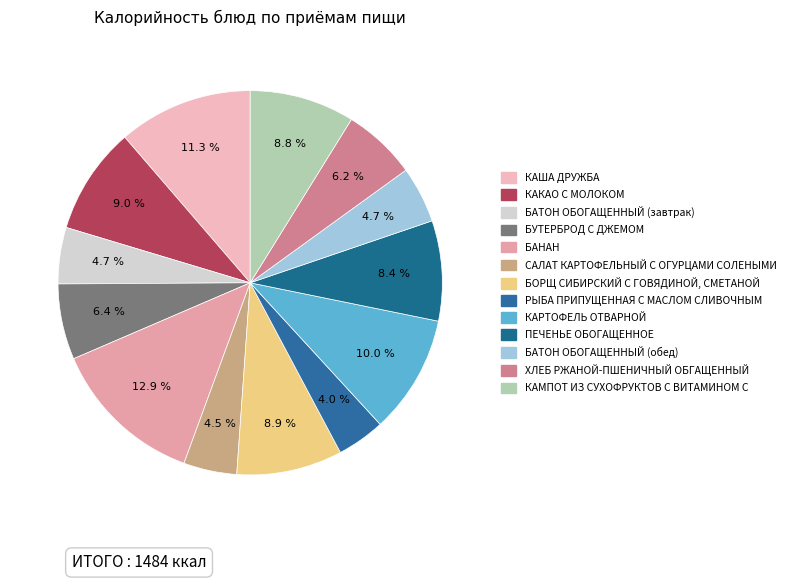

Which category has the smallest portion of the pie?

РЫБА ПРИПУЩЕННАЯ С МАСЛОМ СЛИВОЧНЫМ